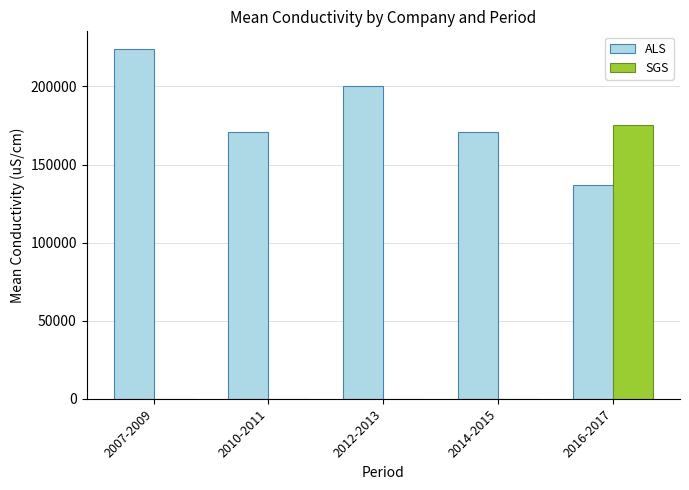

The value of SGS at 2014-2015 is 0.0. True or false?

True